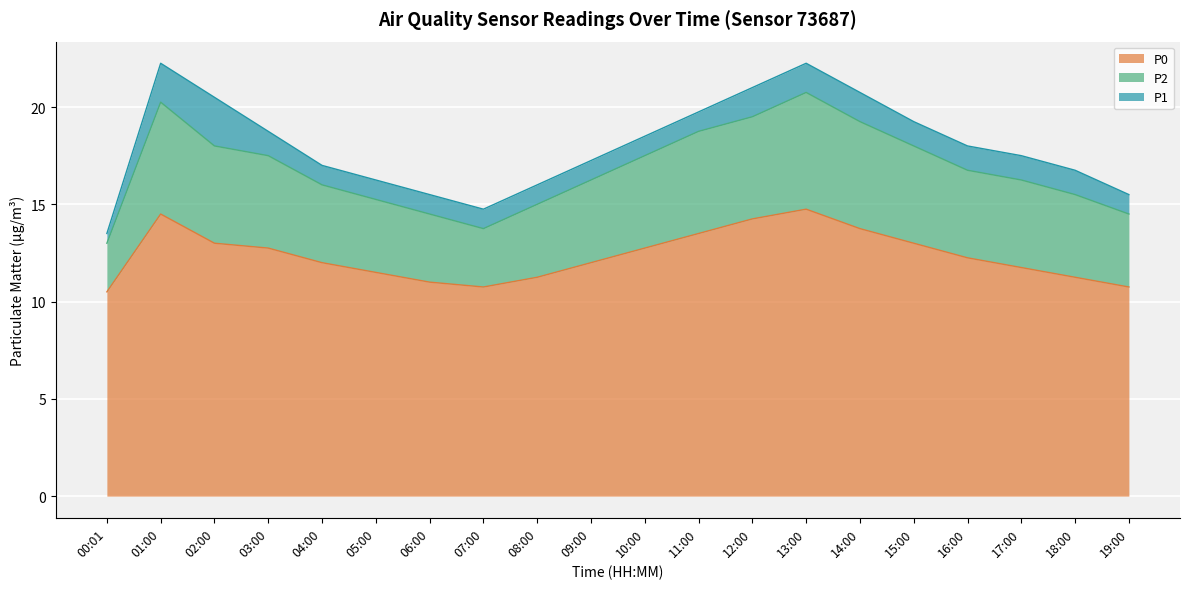

True or false: P2 has more than 2 points higher than both neighbors.

False